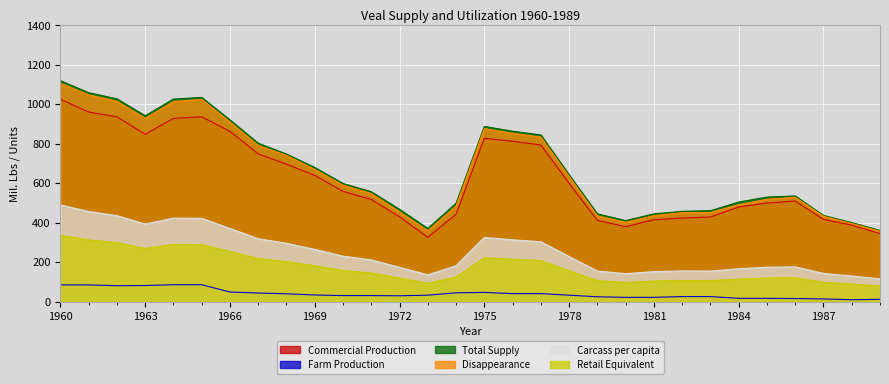

Between 1985 and 1980, which is larger?

1985